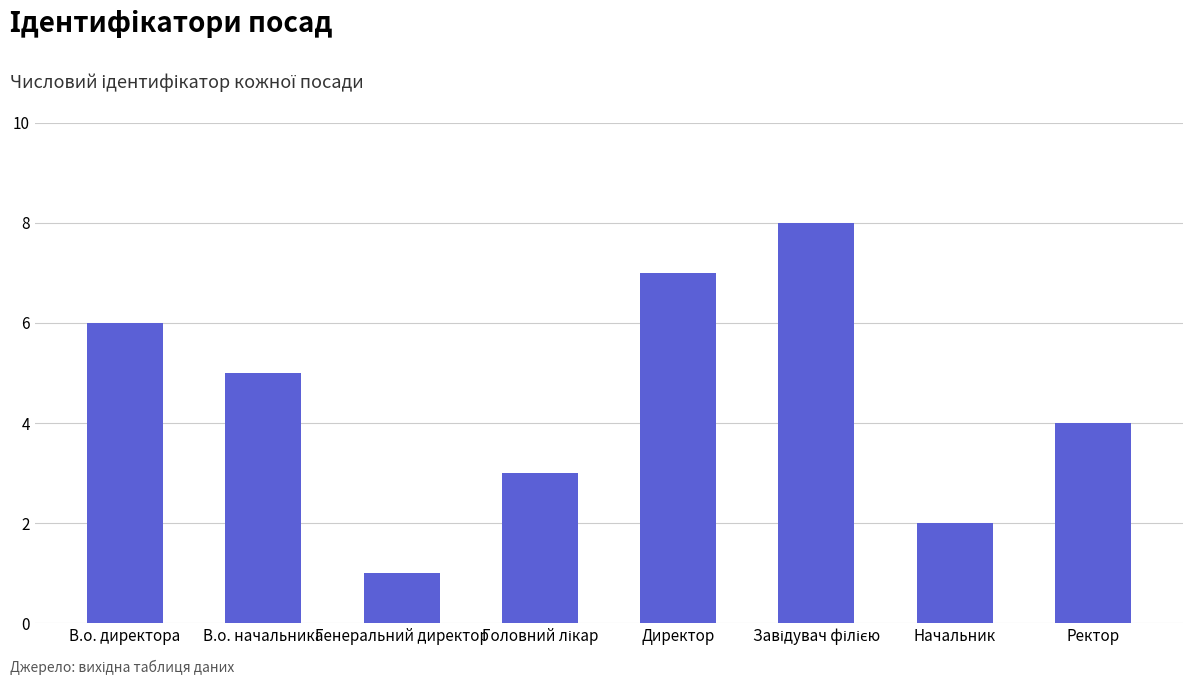

What is the maximum value shown in the chart?

8